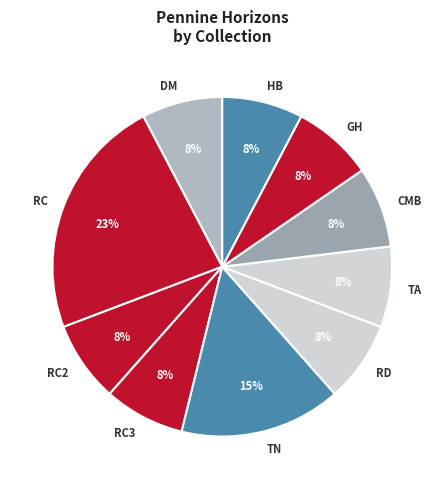

Does any single category account for the majority?

No